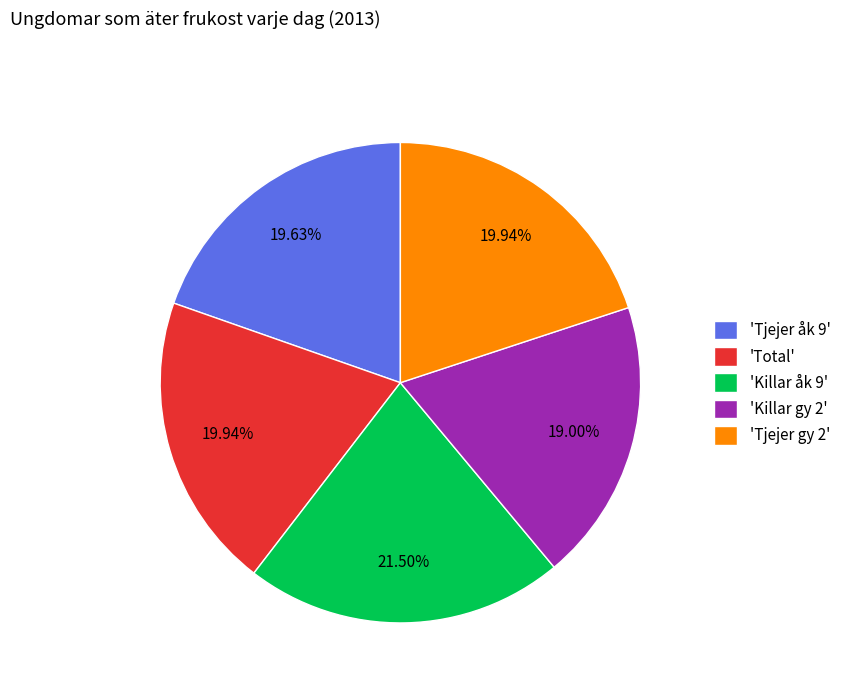

Count the number of slices in the pie.

5